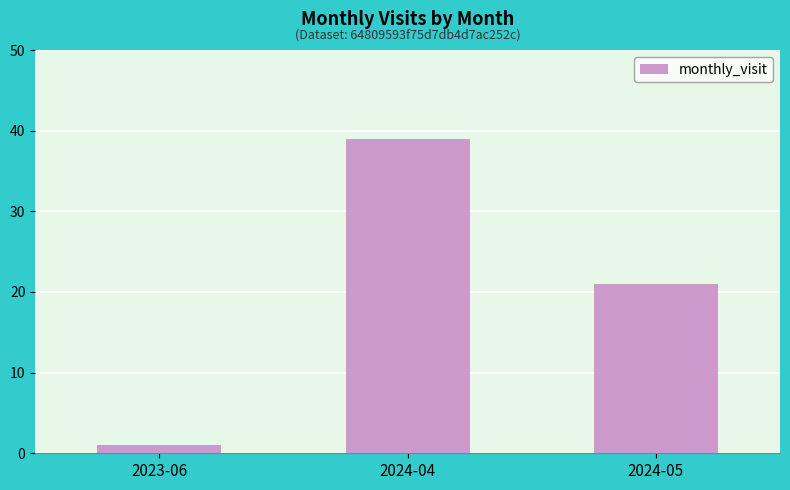

The value at 2023-06 is 1. True or false?

True